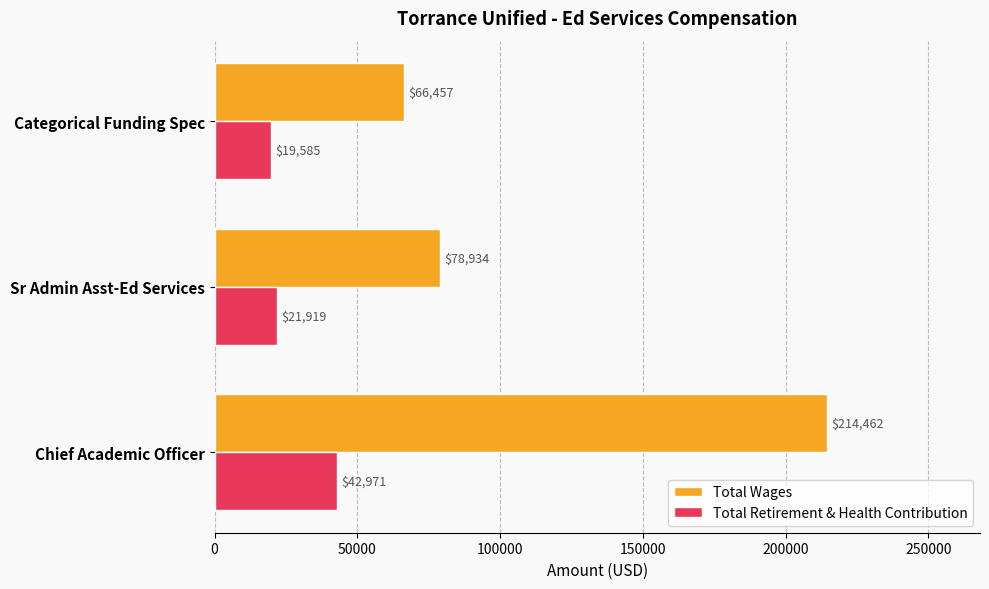

The Total Retirement & Health Contribution series shows 69776 at Chief Academic Officer. True or false?

False